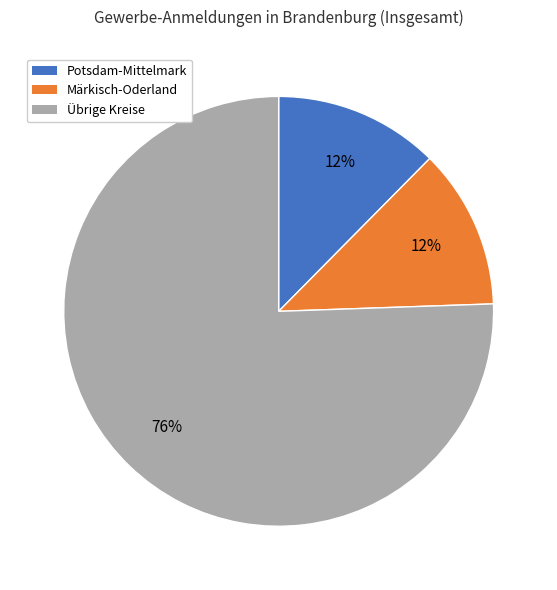

To the nearest percent, what is the average slice percentage?

33%